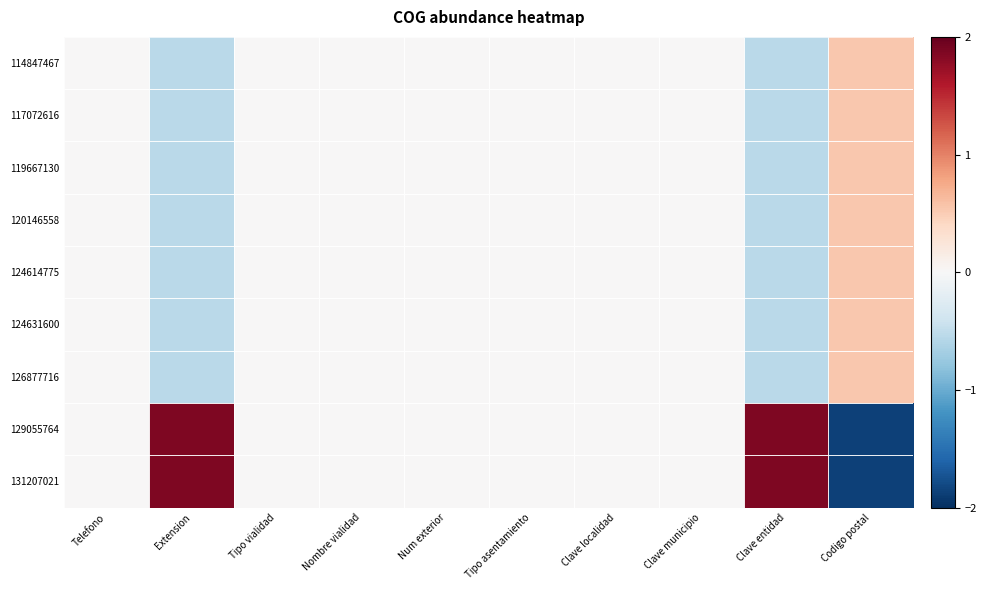

Between Codigo postal and Tipo asentamiento, which is larger?

Codigo postal